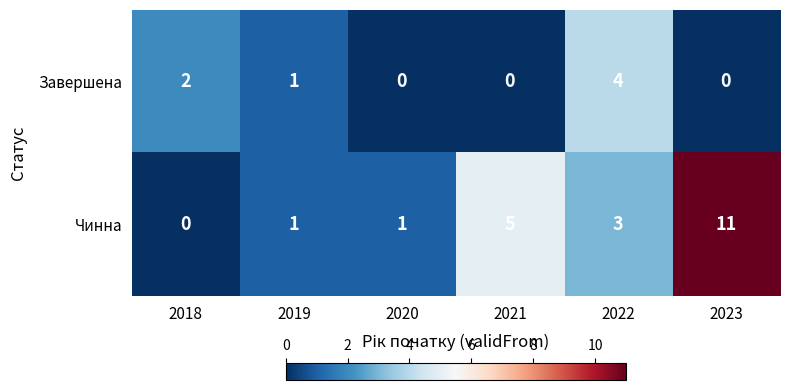

True or false: Чинна has a value of 5 at 2022.

False